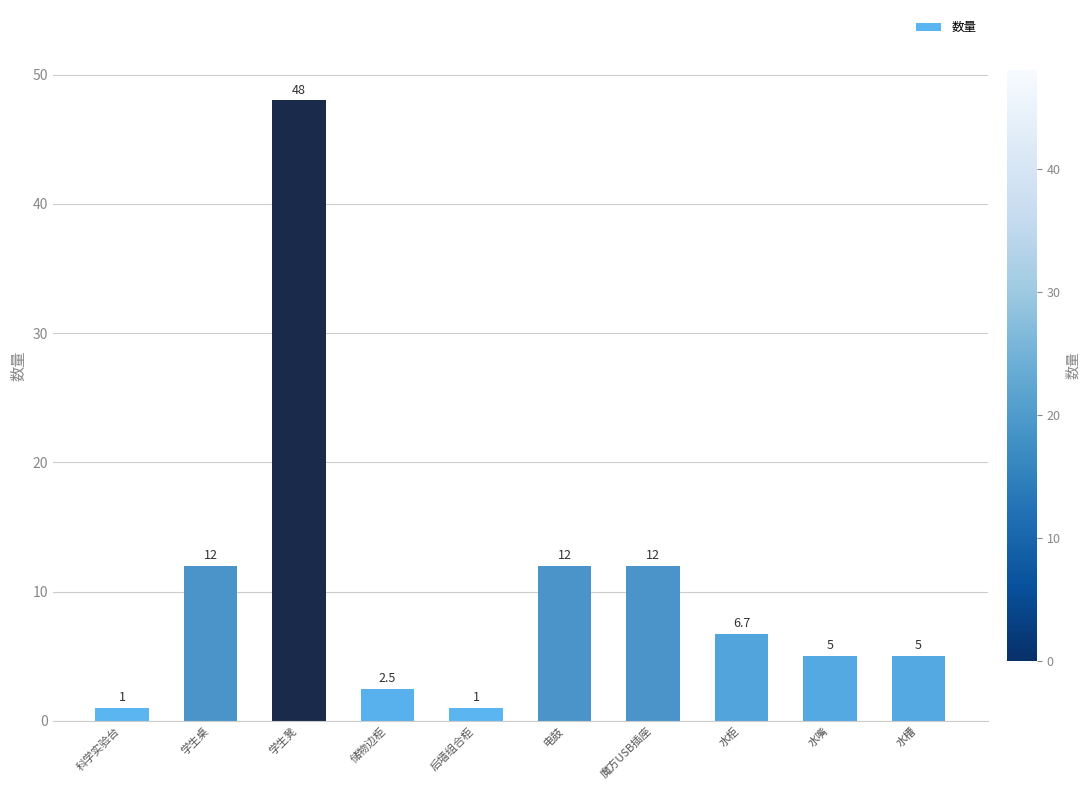

What is the difference between the second highest and minimum values?

11.0